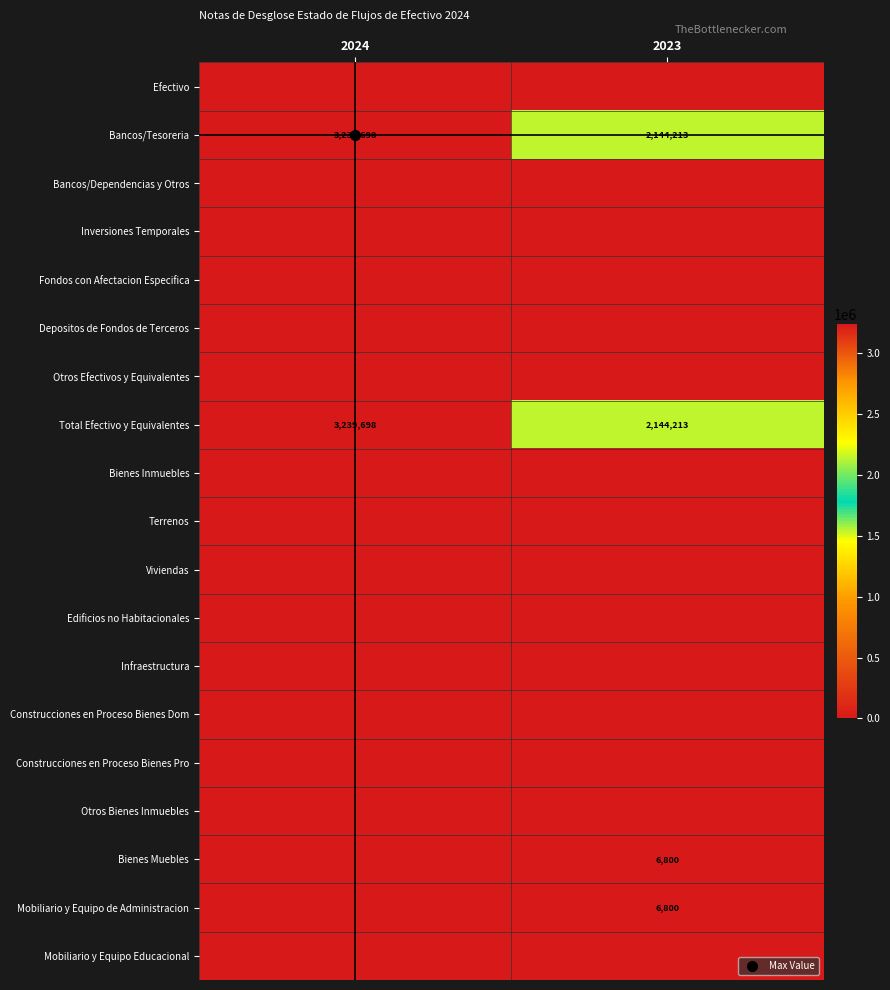

At how many categories does at least one series exceed 386928?

2